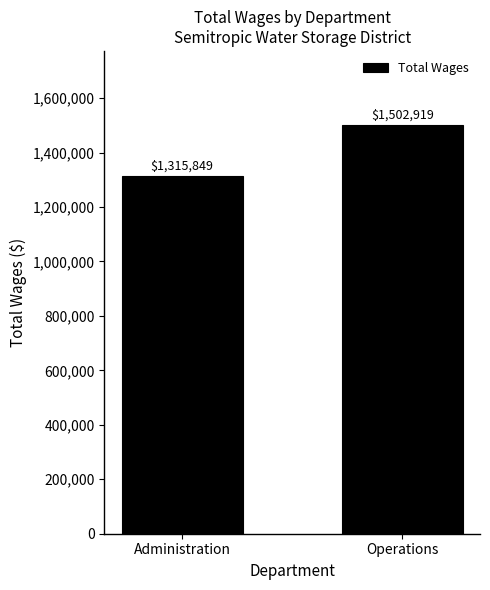

What is the maximum value shown in the chart?

1502919